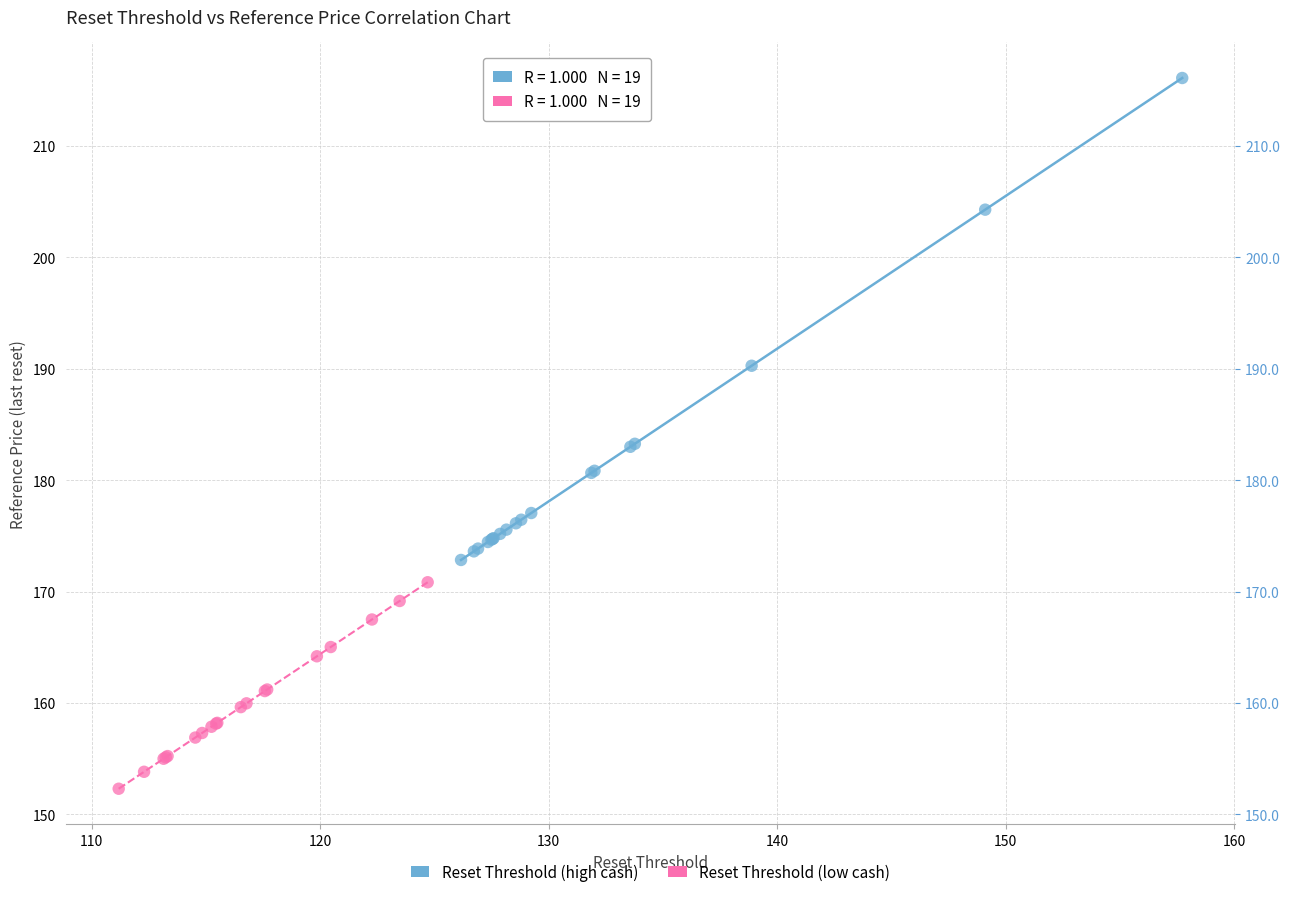

What are all the series names shown in the legend?

Reset Threshold (high cash), Reset Threshold (low cash)